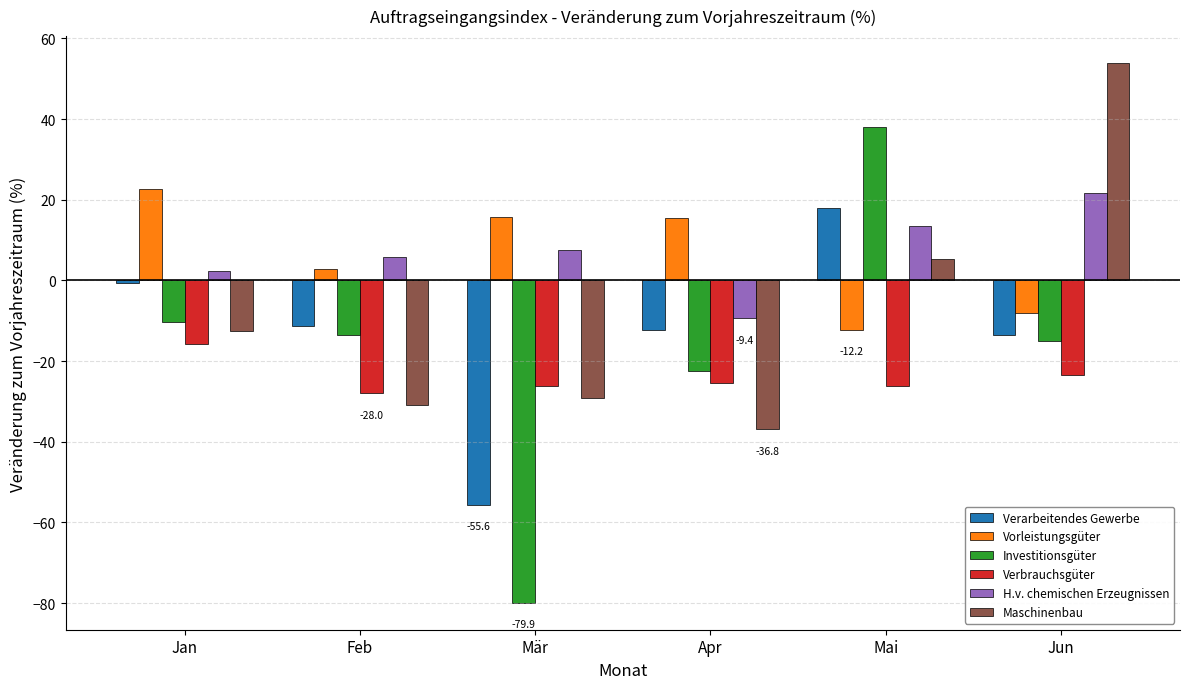

Rank the series at Feb from highest to lowest value.

H.v. chemischen Erzeugnissen, Vorleistungsgüter, Verarbeitendes Gewerbe, Investitionsgüter, Verbrauchsgüter, Maschinenbau